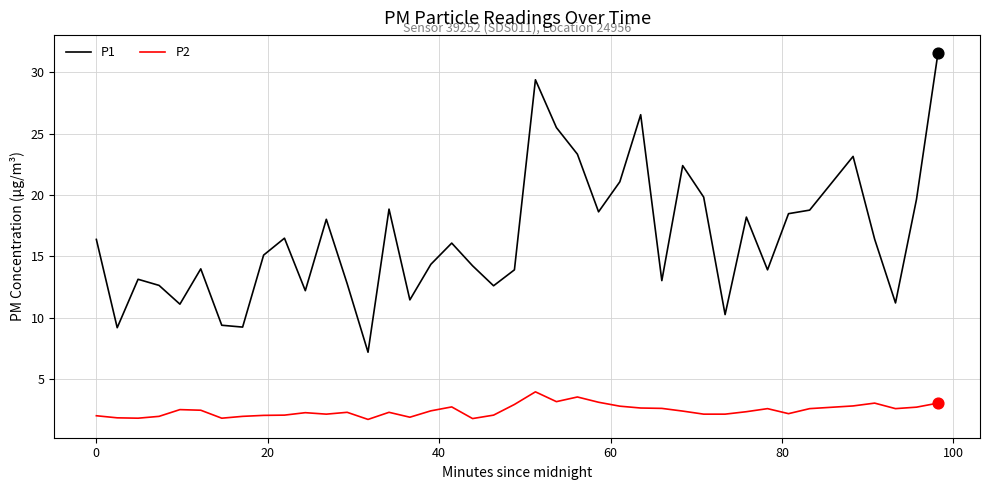

Which series has the largest range (max minus min)?

P1